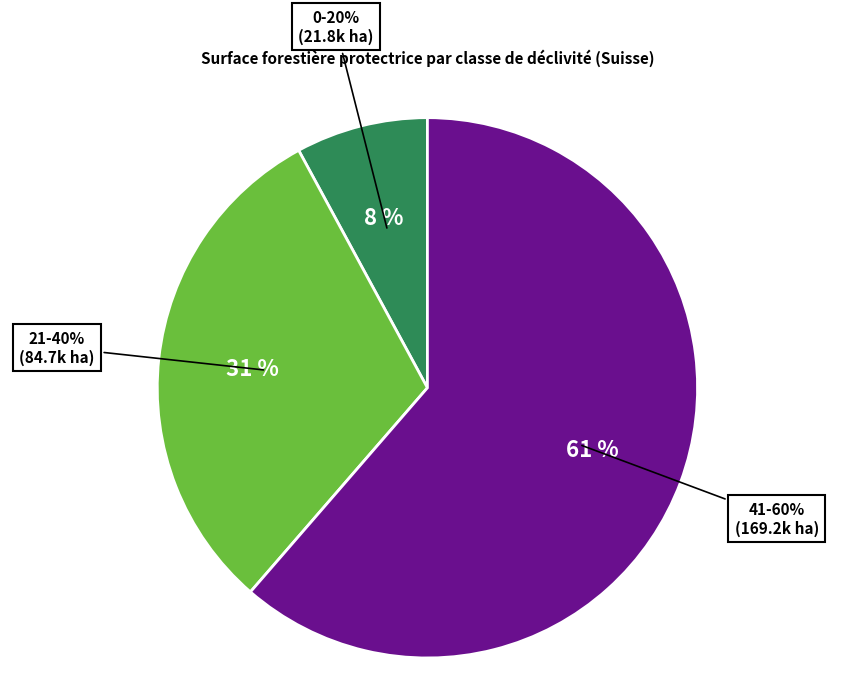

Count the number of slices in the pie.

4